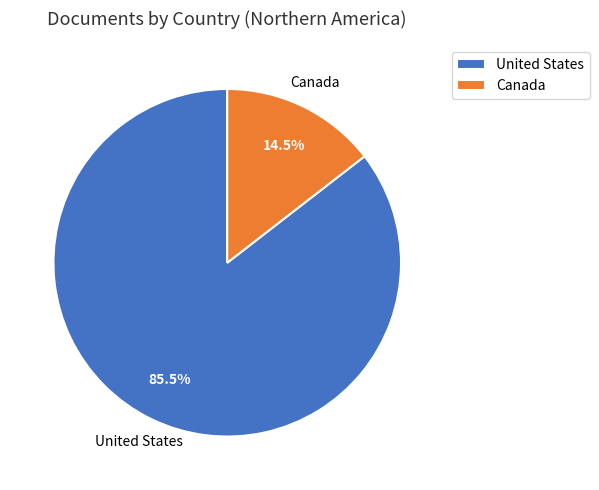

What is the majority slice?

United States